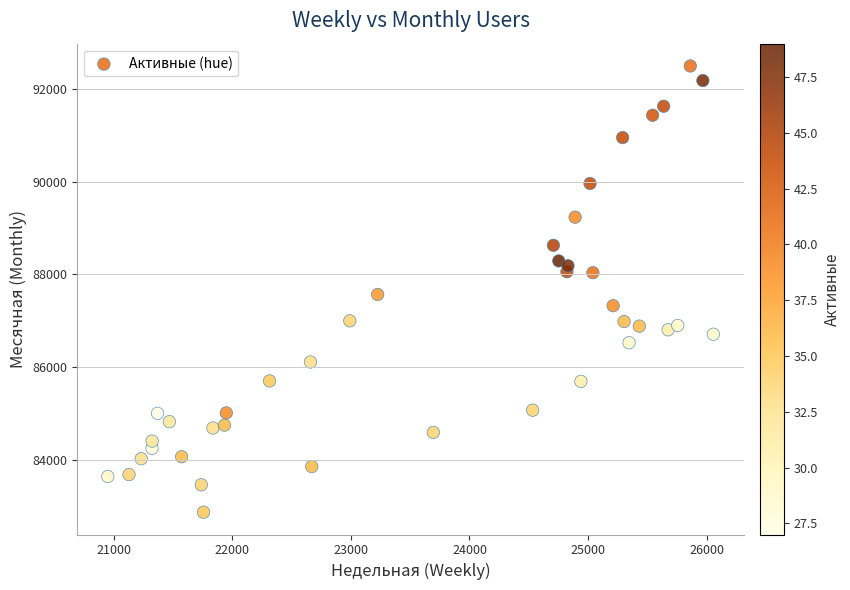

What is the range of Y values (max minus min)?

9621